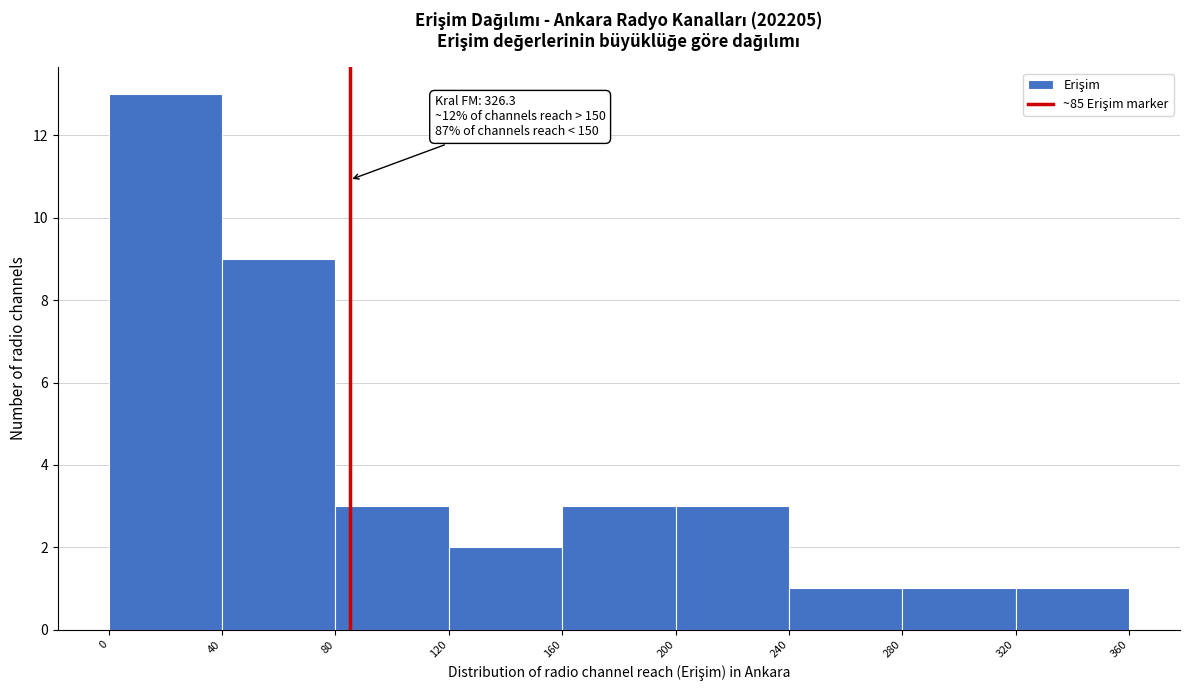

Over which range of the x-axis is the bar tallest?

0 to 40